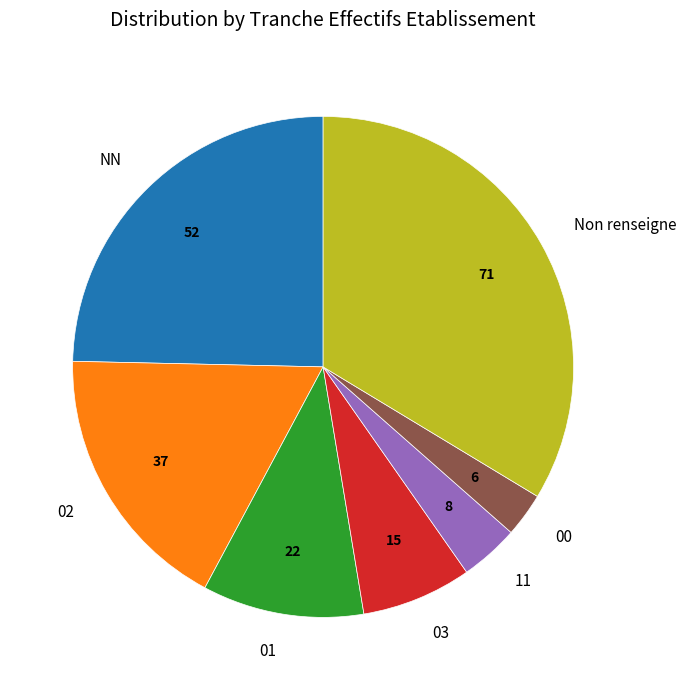

Rank the categories by value from highest to lowest.

Non renseigne, NN, 02, 01, 03, 11, 00